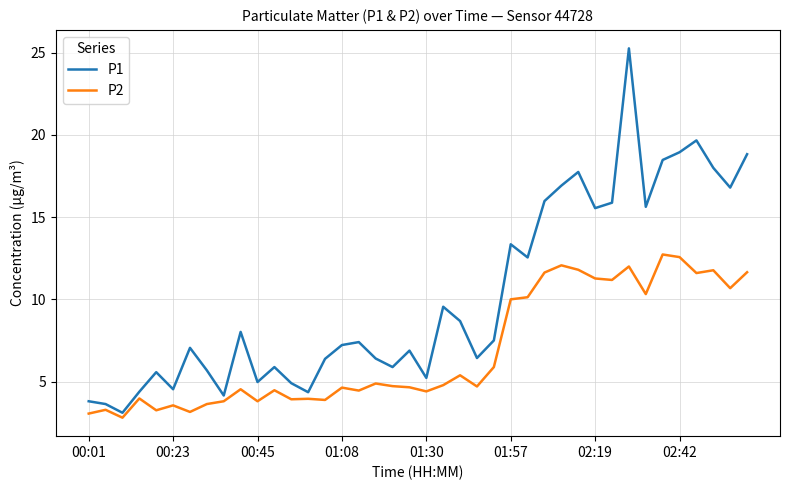

Rank the series by their maximum value, from highest to lowest.

P1, P2